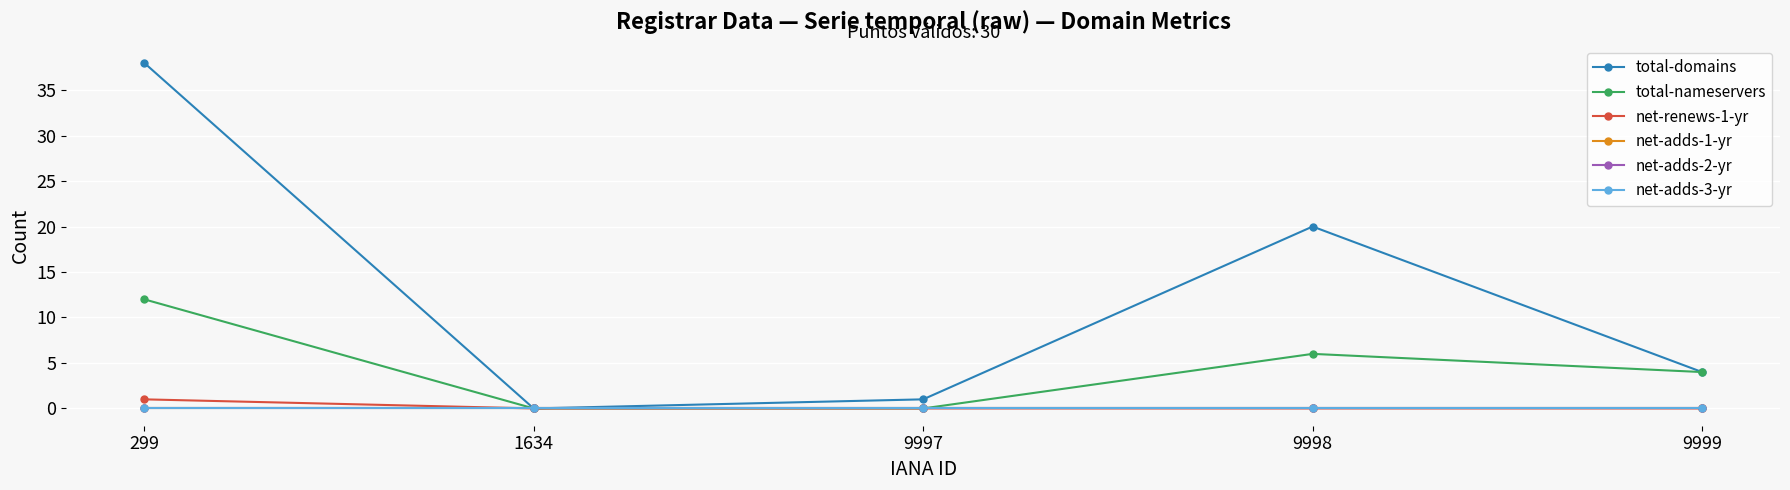

At 9999, list the series in order from largest to smallest.

total-domains, total-nameservers, net-renews-1-yr, net-adds-1-yr, net-adds-2-yr, net-adds-3-yr